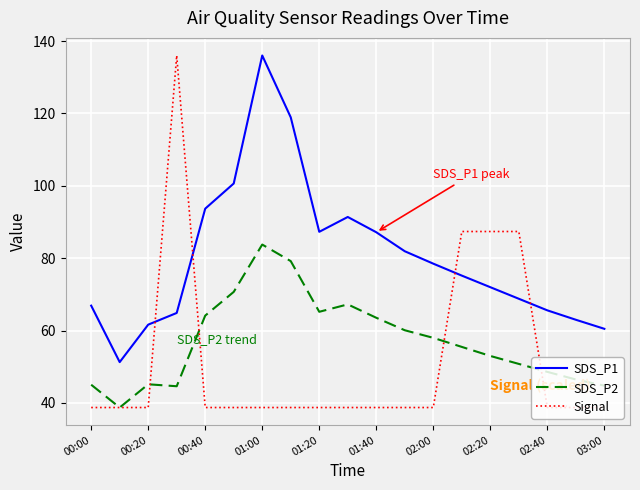

Which series has the largest range (max minus min)?

Signal